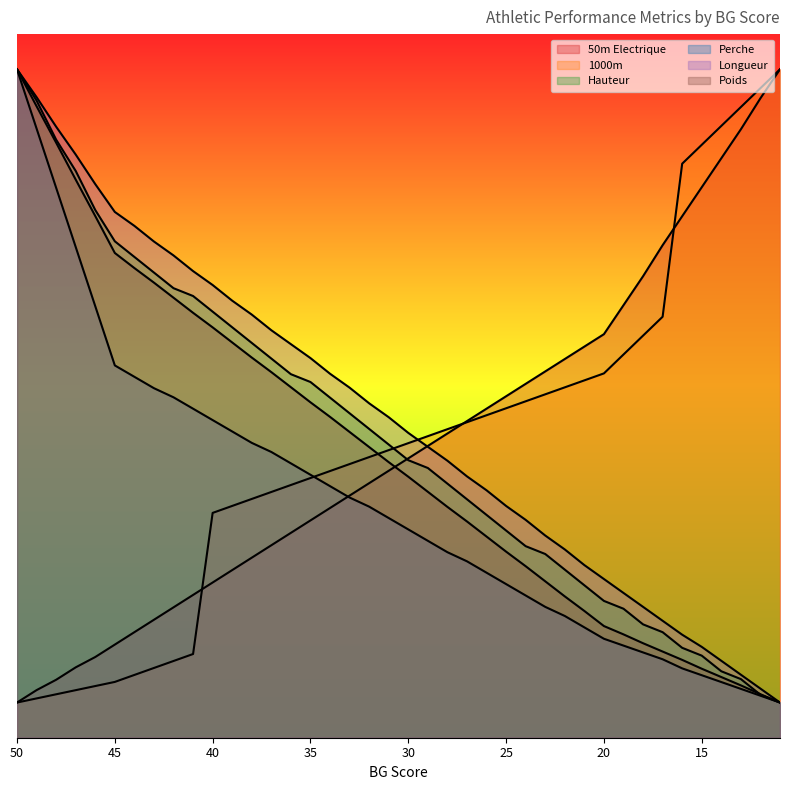

Where do 50m Electrique and 1000m first cross each other?

41 and 40